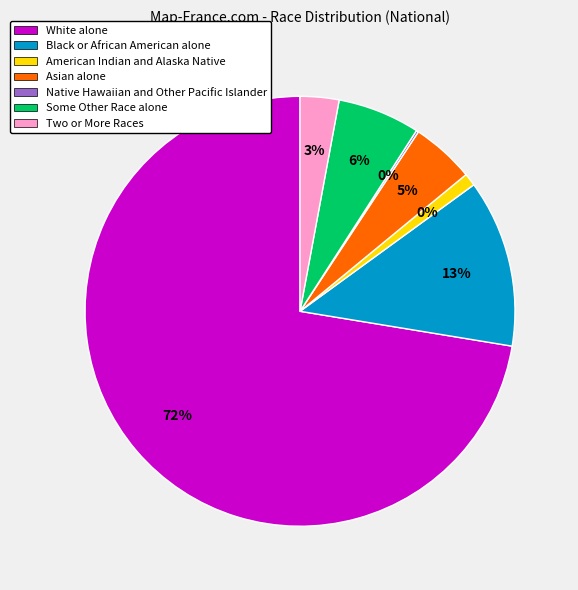

Which category has the smallest portion of the pie?

Native Hawaiian and Other Pacific Islander